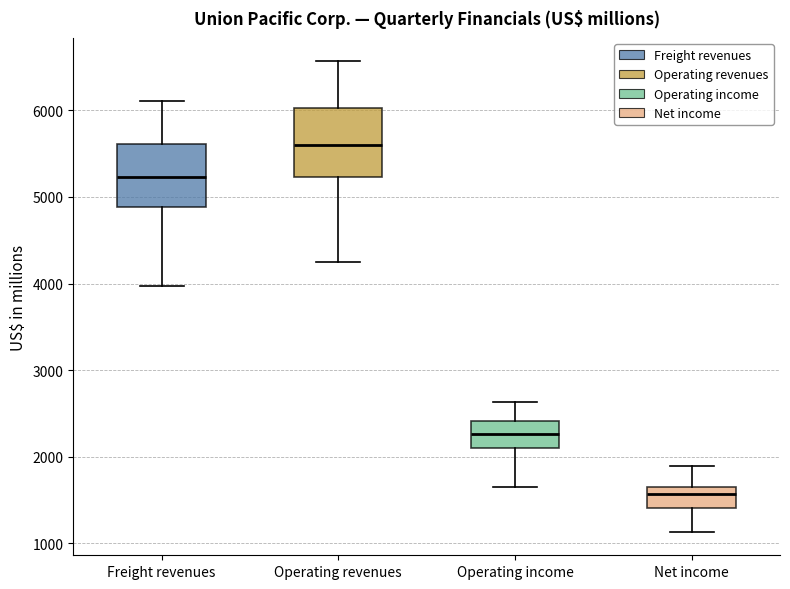

Where does the lower whisker of the box for Net income end on the y-axis? The values are not printed on the chart, so give them approximately, as read against the axis.

1100